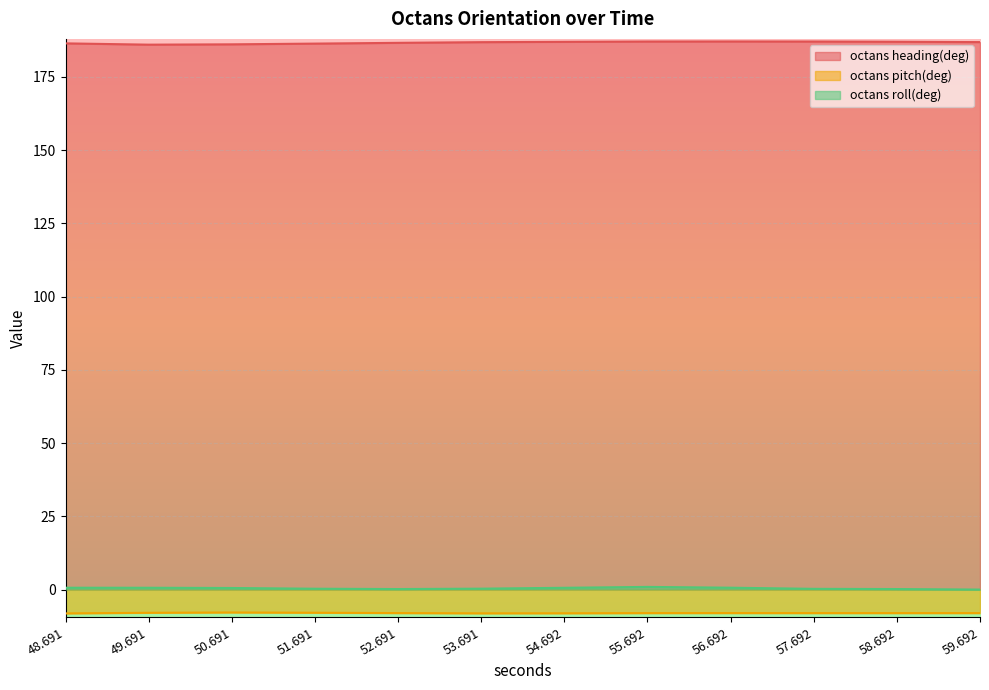

True or false: octans roll(deg) has a value of -0.0 at 59.692.

True